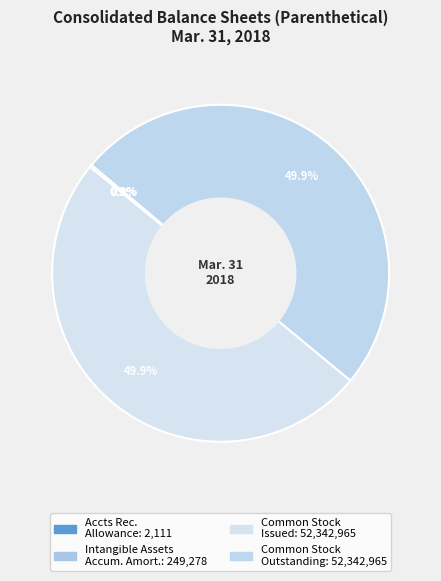

Is there any slice that represents more than half of the pie?

No